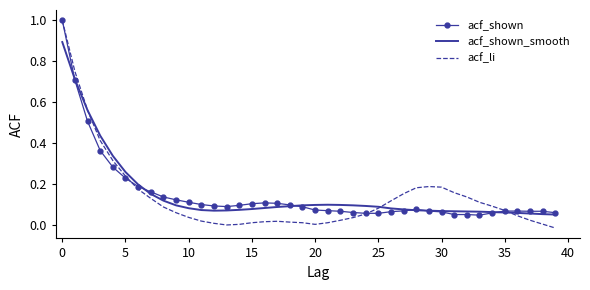

Which series has the widest spread of values?

acf_li